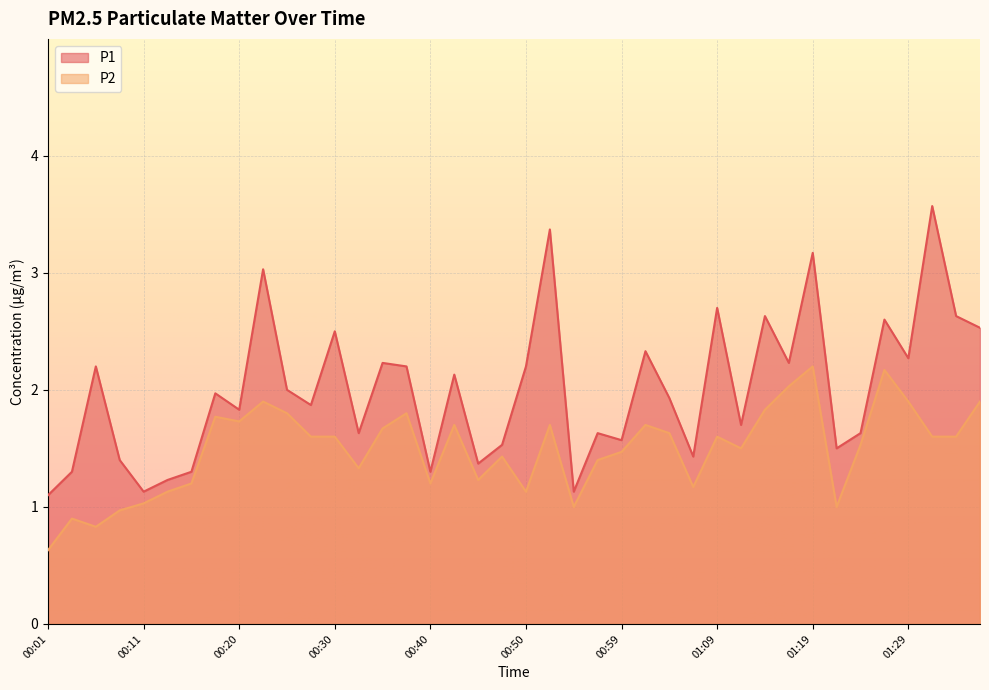

List the series in order of their overall mean, lowest first.

P2, P1